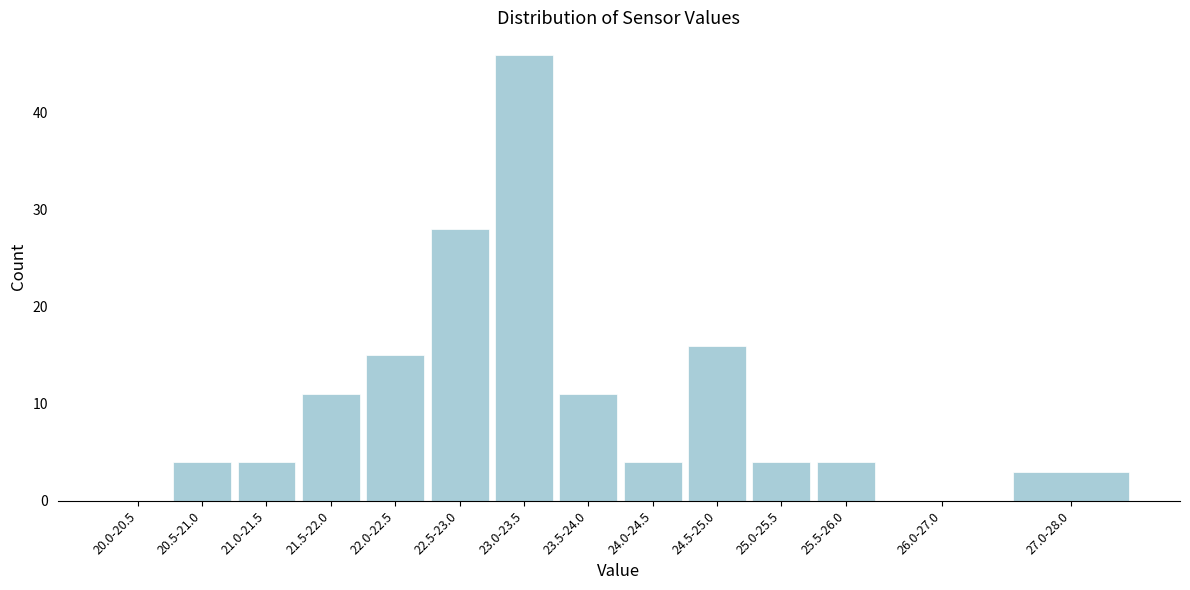

Reading left to right, transcribe all the data shown in this chart.

20.0-20.5=0	20.5-21.0=4	21.0-21.5=4	21.5-22.0=11	22.0-22.5=15	22.5-23.0=28	23.0-23.5=46	23.5-24.0=11	24.0-24.5=4	24.5-25.0=16	25.0-25.5=4	25.5-26.0=4	26.0-27.0=0	27.0-28.0=3